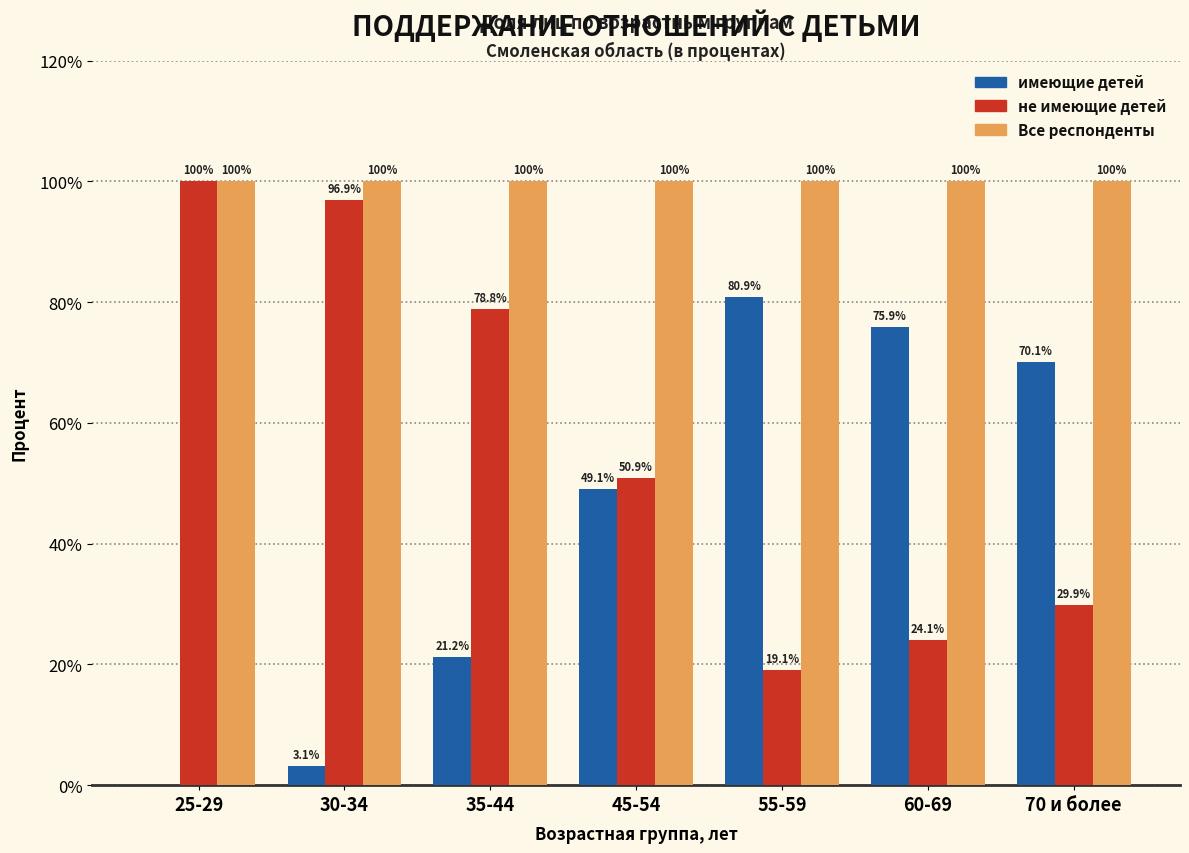

What value does the не имеющие детей series have at 25-29?

100.0